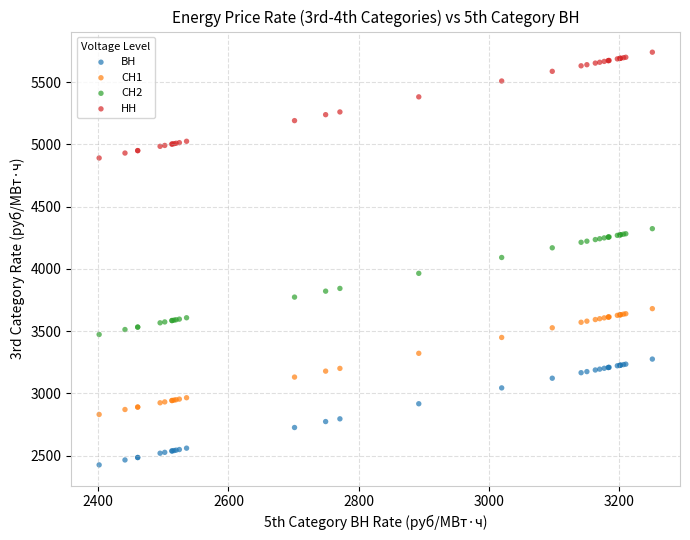

Which series contains the lowest Y value?

ВН